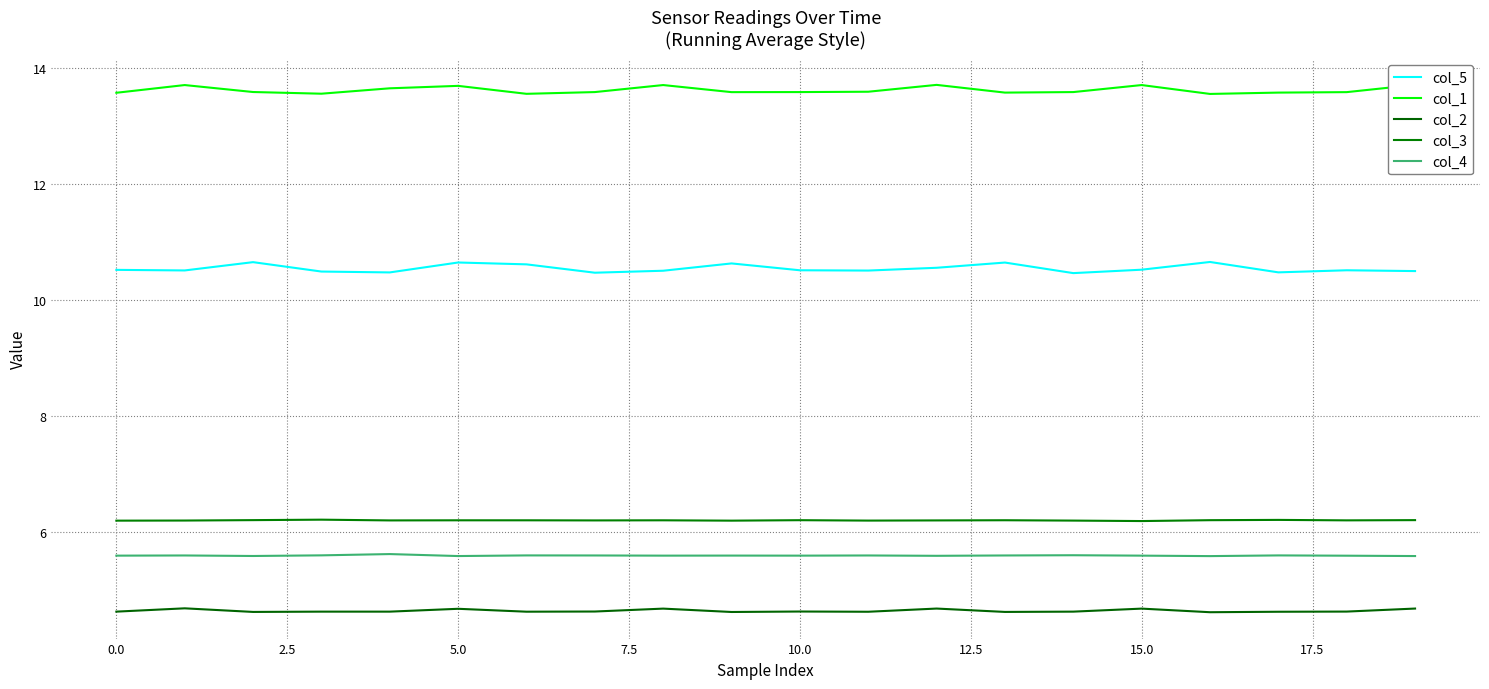

True or false: col_1 and col_4 cross at least once.

False